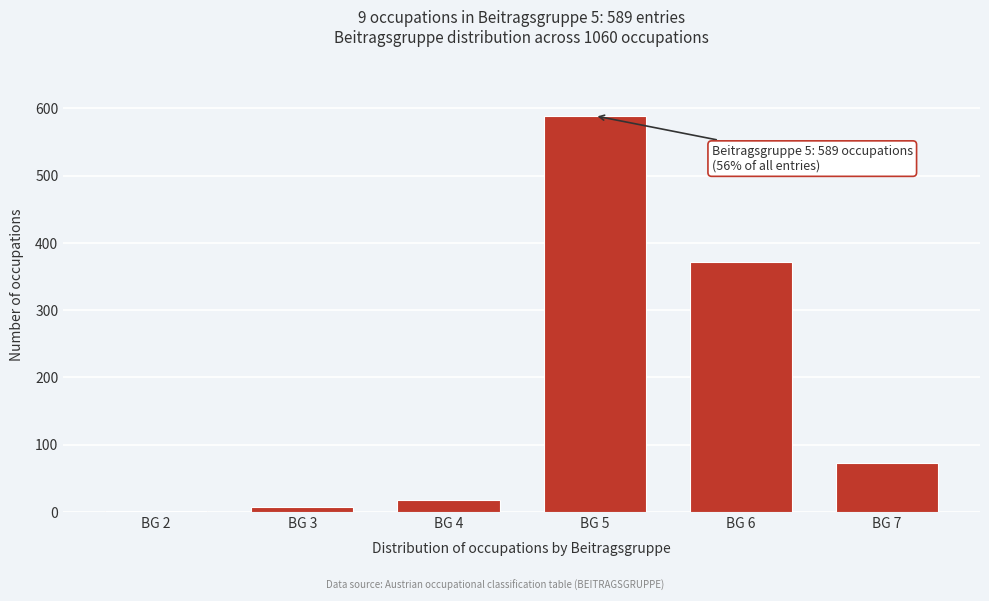

Reading right to left, extract all data points from this chart.

BG 7=72	BG 6=371	BG 5=589	BG 4=18	BG 3=8	BG 2=2